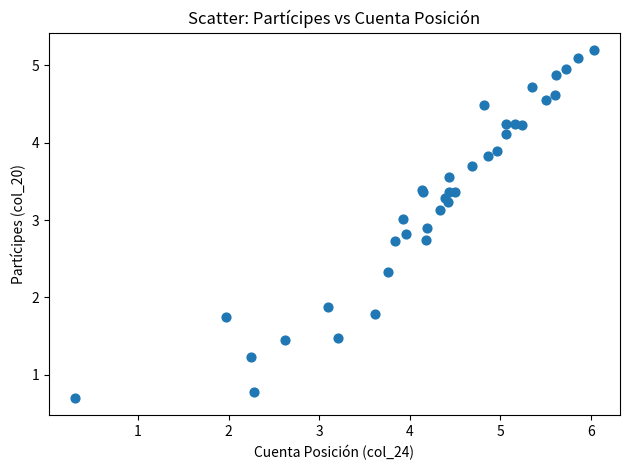

What Y value in the scatter plot is closest to 2?

1.9